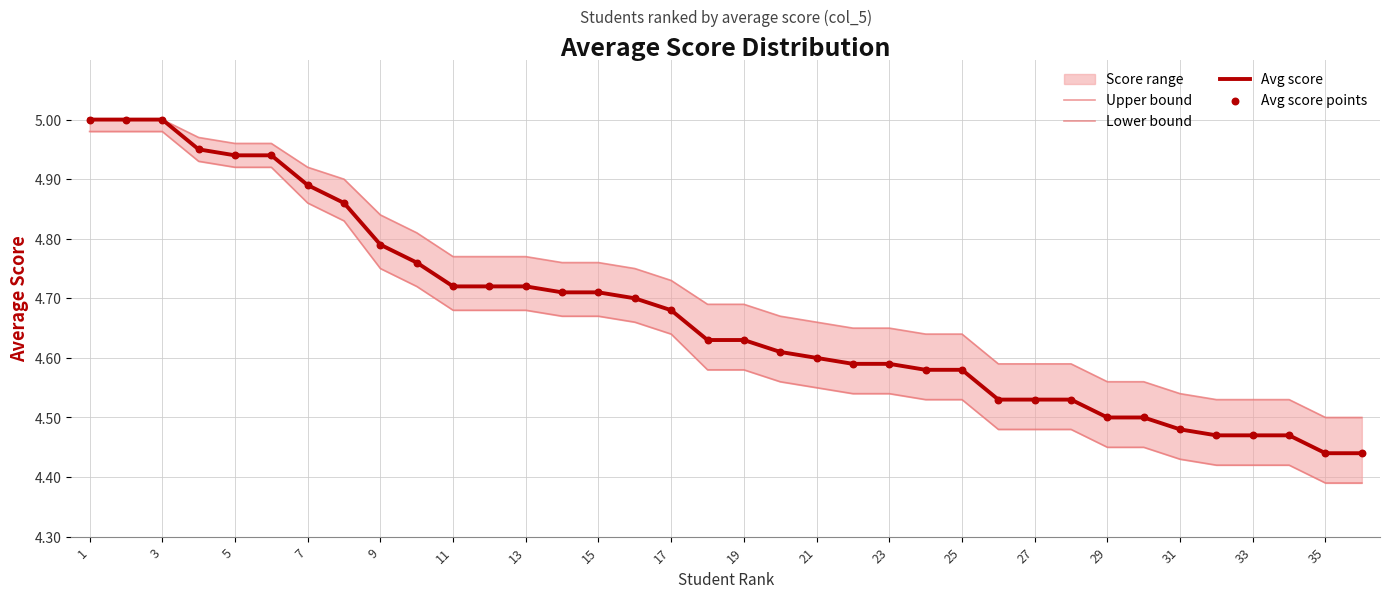

Which series has the largest total across all categories?

Upper bound